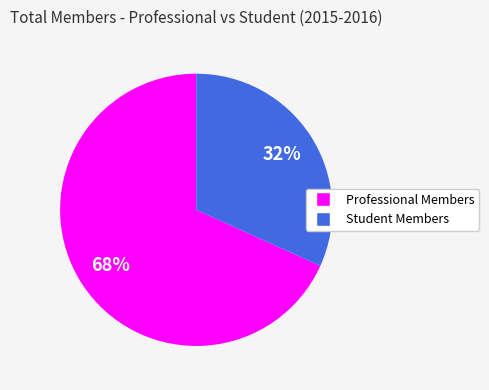

How many slices are in this pie chart?

2